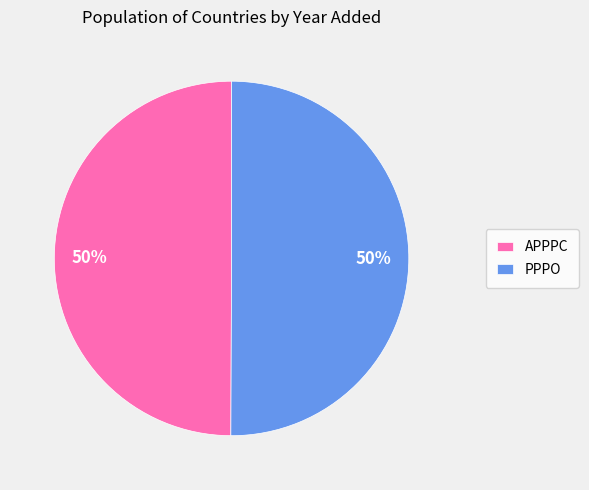

To the nearest percent, what percentage of the pie is PPPO?

50%